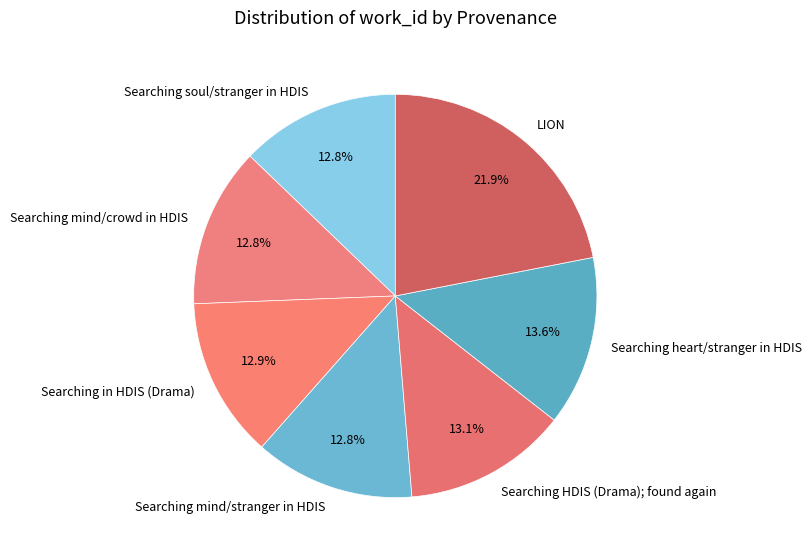

To the nearest percent, what is the combined percentage of Searching heart/stranger in HDIS and Searching mind/stranger in HDIS?

26%